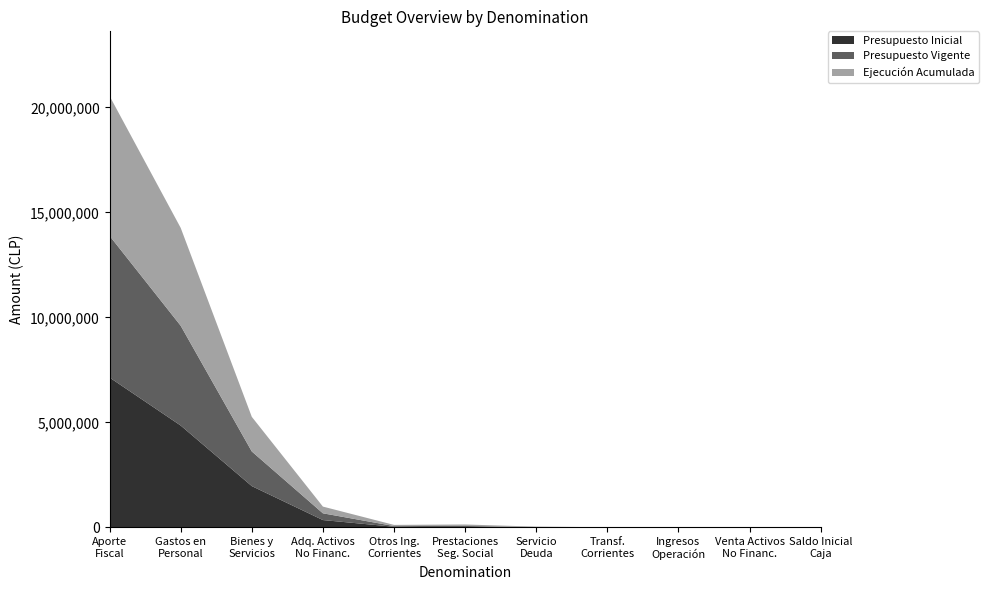

Reading left to right, list all the values displayed in this chart.

Presupuesto Inicial: 7139013	4853375	1969214	352097	33466	0	0	0	1431	776	0
Presupuesto Vigente: 6748115	4752371	1649018	321738	33466	70694	21092	10033	1431	776	21092
Ejecución Acumulada: 6656840	4661025	1649013	319718	55054	70692	18088	0	0	30	0